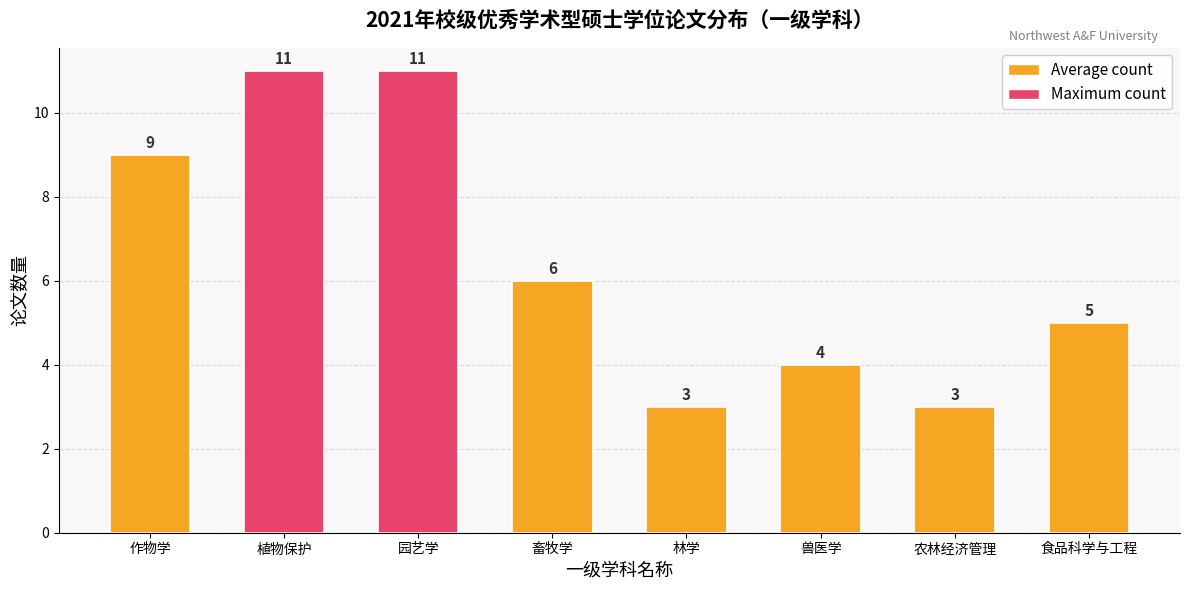

Is it true that the value at 园艺学 is 11?

True